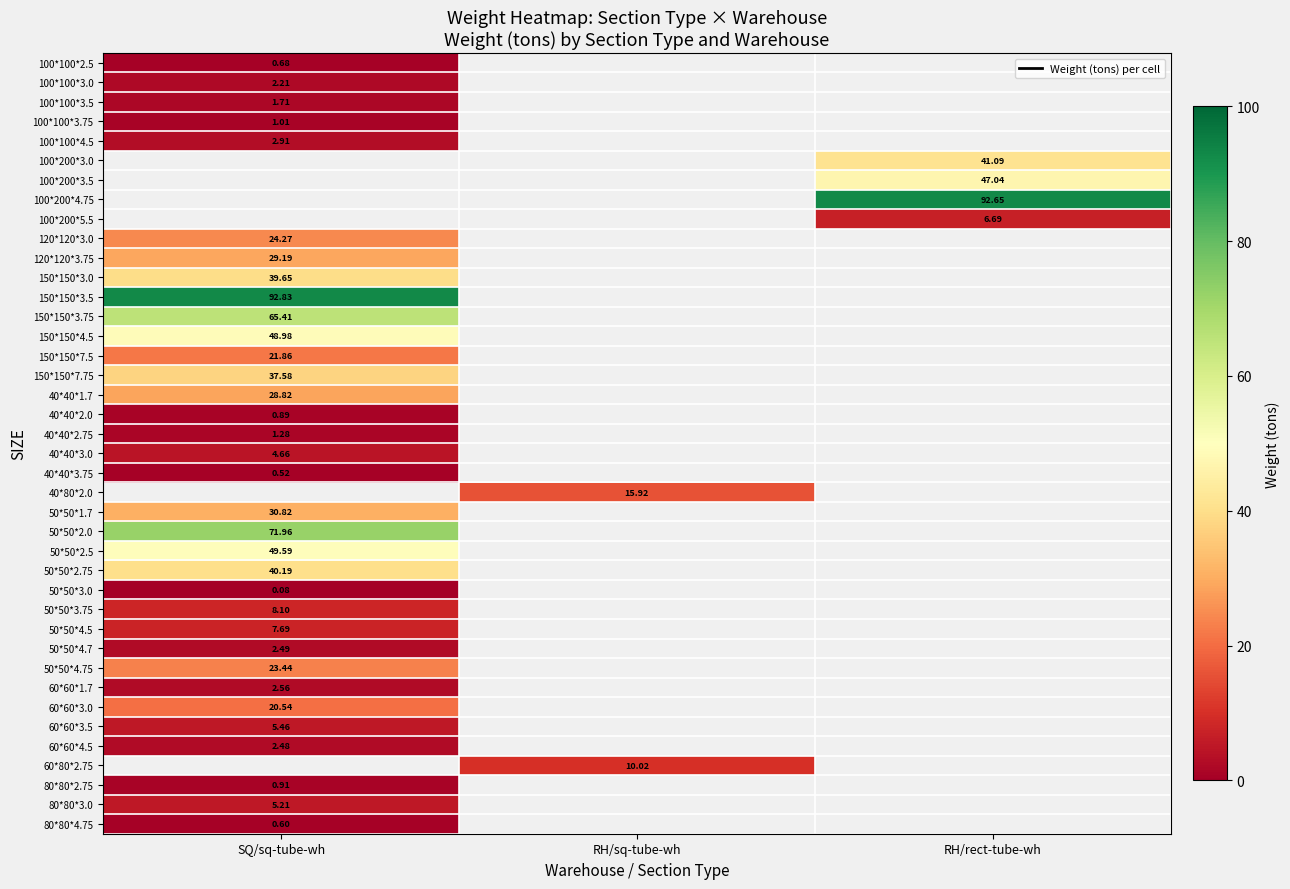

Which category has the lowest value in the 60*60*3.5 series?

SQ/sq-tube-wh